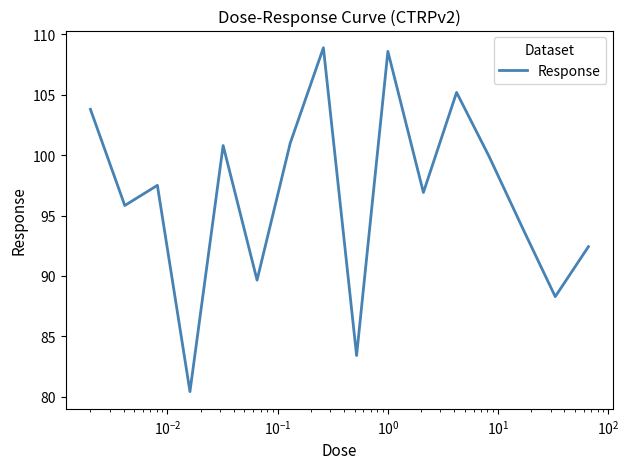

What is the difference between the maximum and minimum values?

28.5